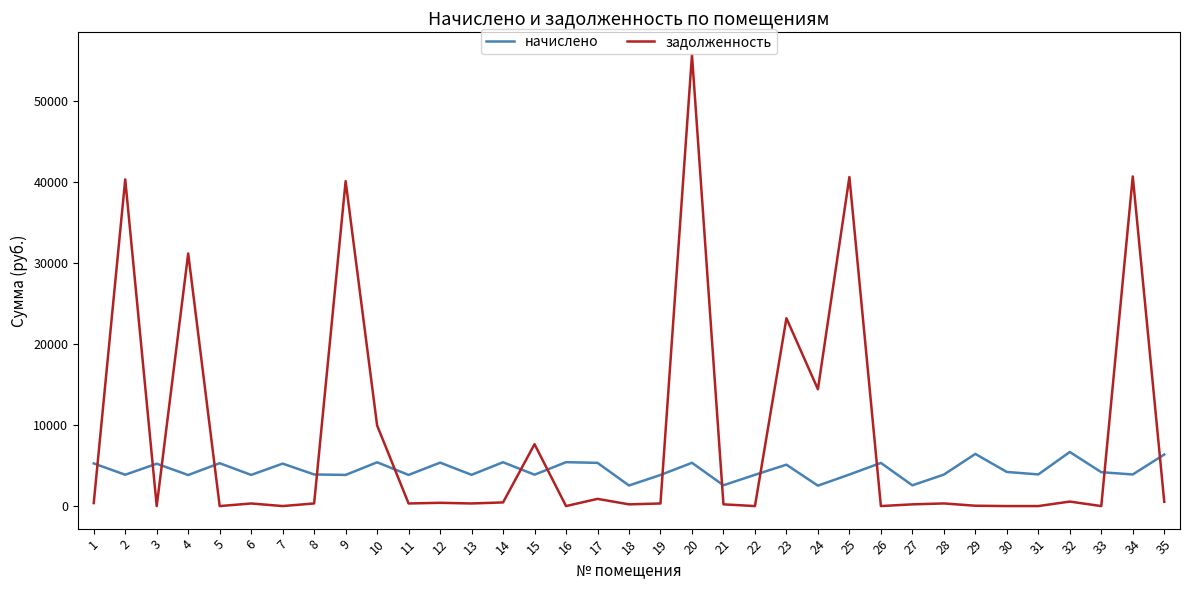

What is the difference between the maximum and minimum values in the задолженность series?

55711.1